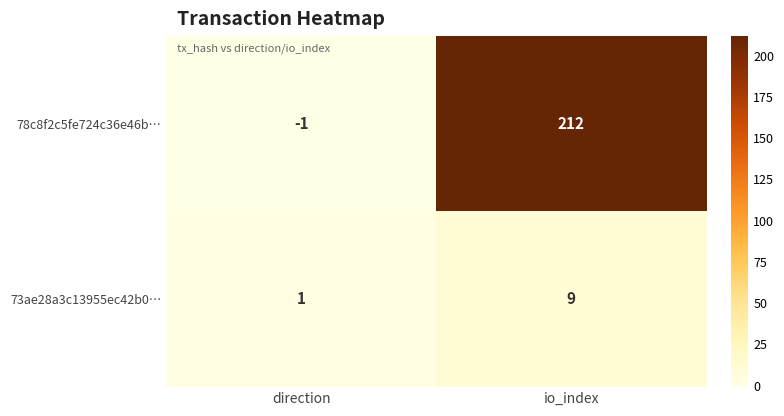

Rank the series by their maximum value, from highest to lowest.

78c8f2c5fe724c36e46b…, 73ae28a3c13955ec42b0…